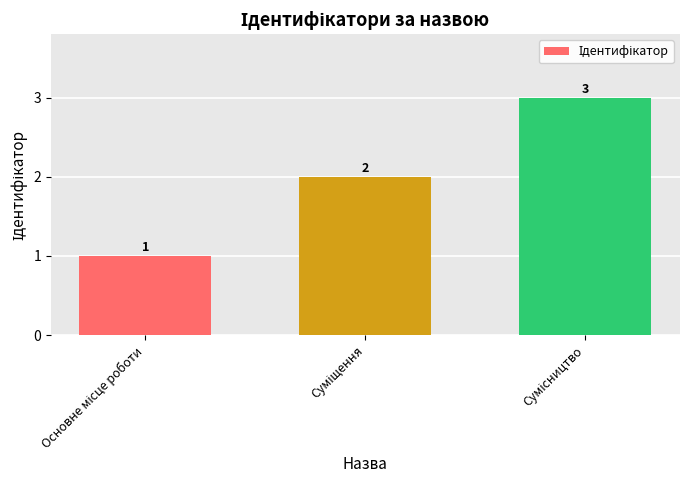

What is the greatest value displayed?

3